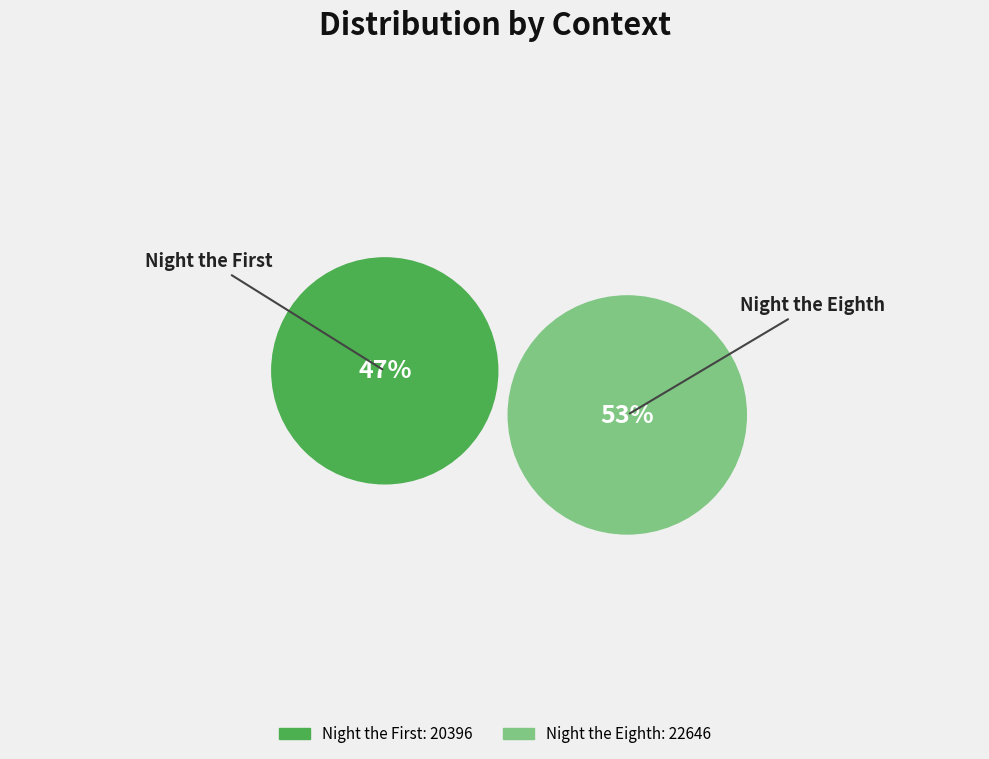

Which slice is the largest?

Night the Eighth